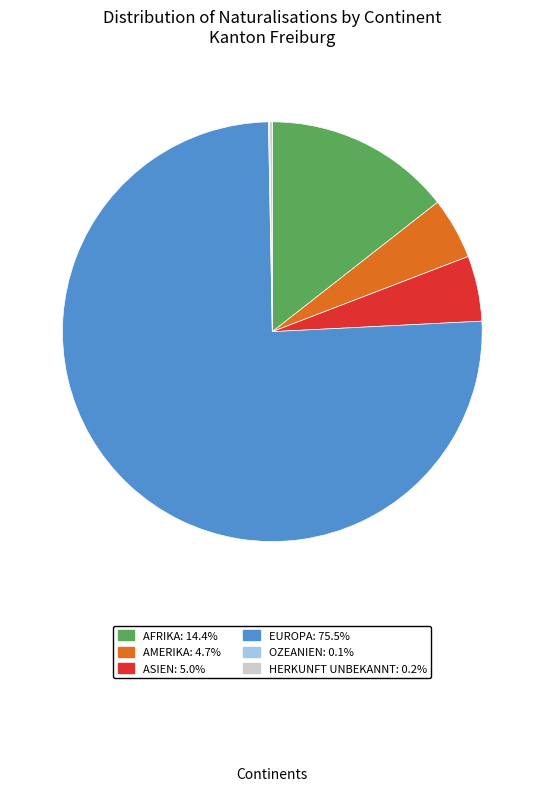

Is there any slice that represents more than half of the pie?

Yes